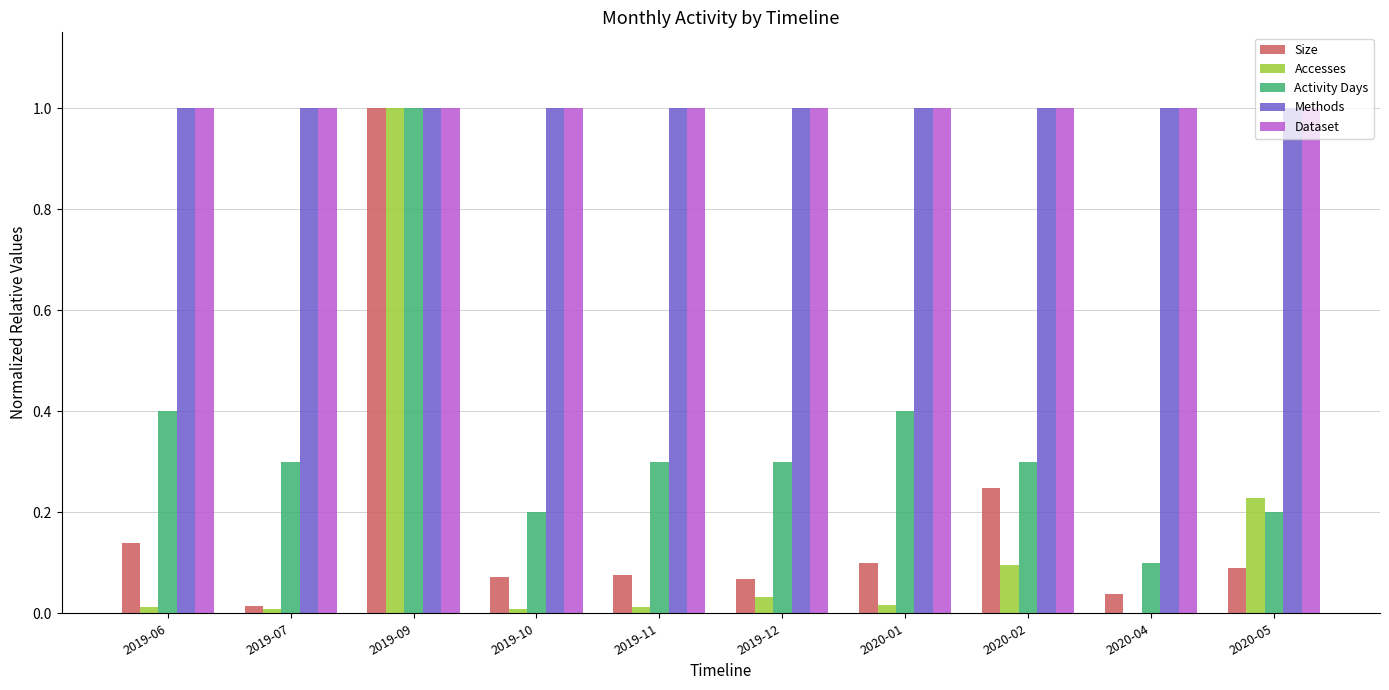

Does the chart contain stacked bars?

No